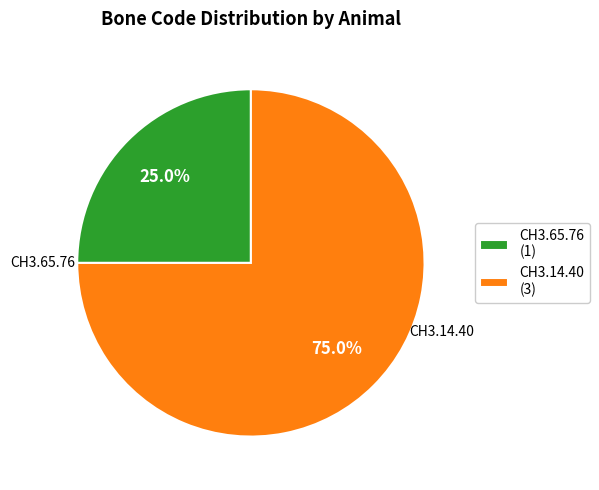

What is the smallest slice in the pie chart?

CH3.65.76